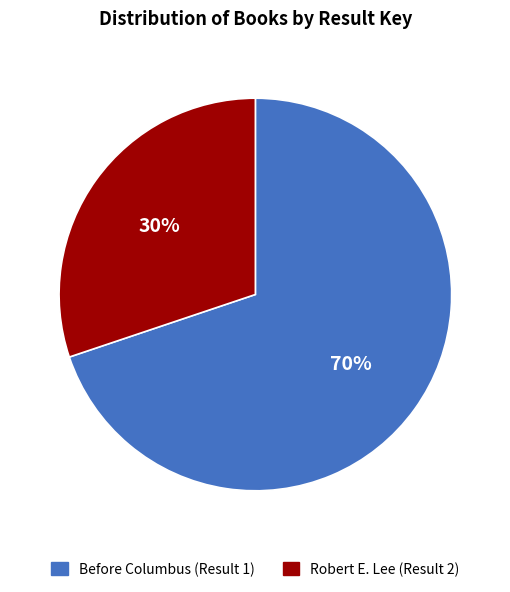

How many slices are in this pie chart?

2